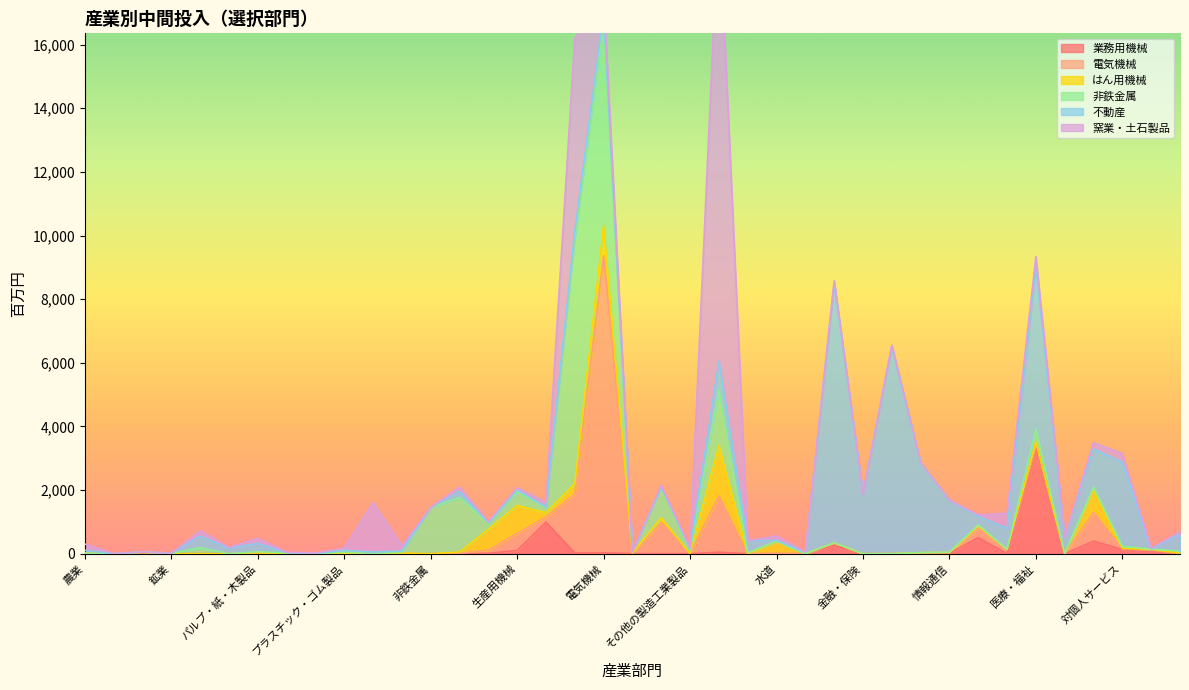

Reading right to left, extract all data points from this chart.

業務用機械: 0	141	135	397	0	3481	0	505	15	2	0	1	273	1	3	0	48	1	2	3	28	22	991	105	11	1	0	0	0	0	0	0	0	0	0	0	0	0	15
電気機械: 19	0	29	901	0	24	137	316	24	29	3	0	66	0	7	0	1771	4	979	18	9342	1861	163	539	99	11	0	0	0	0	0	0	3	0	0	0	47	0	4
はん用機械: 0	0	1	742	0	0	0	54	1	5	0	0	1	0	384	0	1581	1	150	1	943	322	133	873	661	42	0	23	1	7	0	0	26	0	0	6	0	0	0
非鉄金属: 64	5	71	57	6	420	7	32	11	0	0	0	4	0	4	28	1736	92	961	26	6401	7718	169	435	189	1713	1452	25	7	42	0	28	35	0	192	0	0	0	0
不動産: 525	0	2643	1201	500	5125	652	274	1638	2833	6529	1889	8168	42	22	377	911	51	14	3	291	214	17	55	14	192	2	37	47	62	3	2	263	176	367	10	9	3	87
窯業・土石製品: 78	28	269	194	14	290	471	41	1	4	21	1	72	10	138	3	14222	39	47	2	583	6063	144	69	35	138	1	160	1554	60	20	18	154	21	163	0	1	2	200